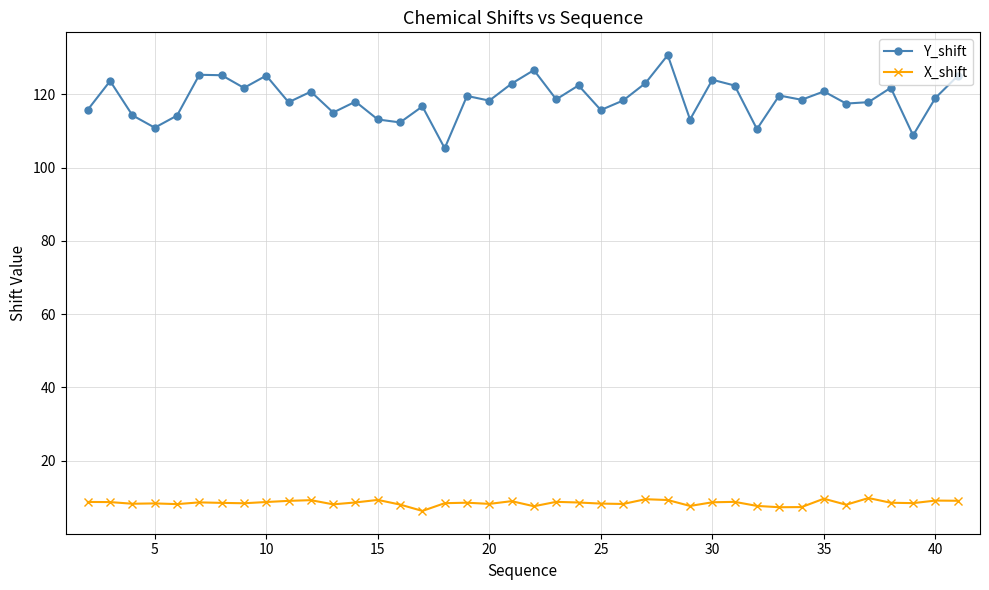

At how many categories does at least one series exceed 63?

40